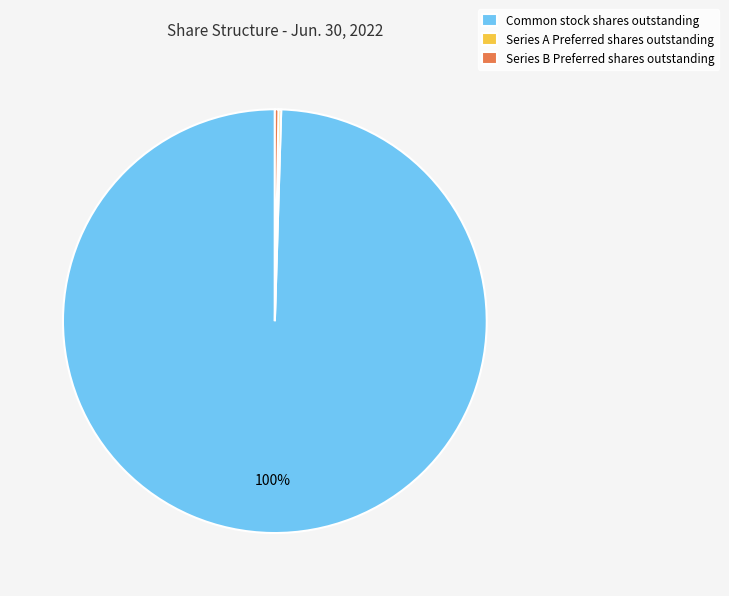

What percentage is the Common stock shares outstanding slice, to the nearest percent?

100%